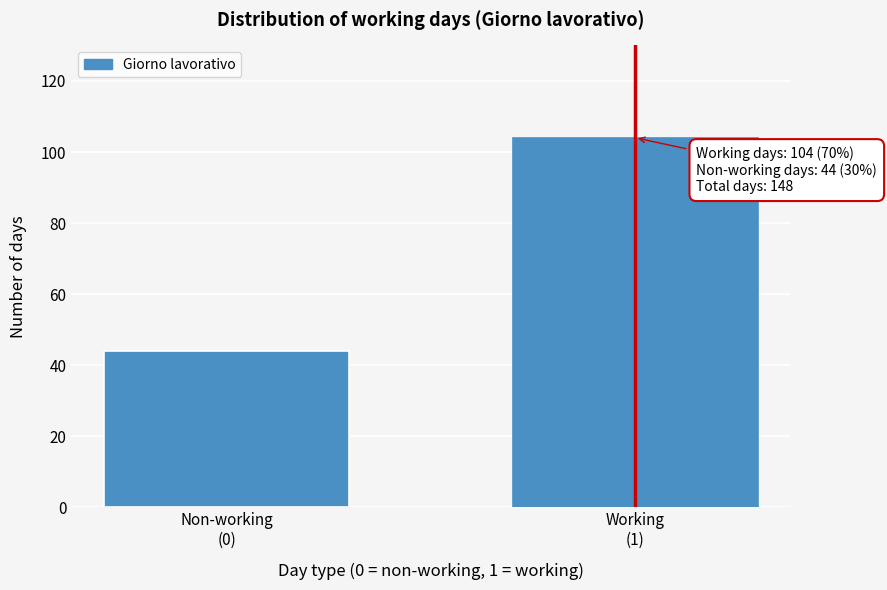

Reading right to left, list all the values displayed in this chart.

104	44